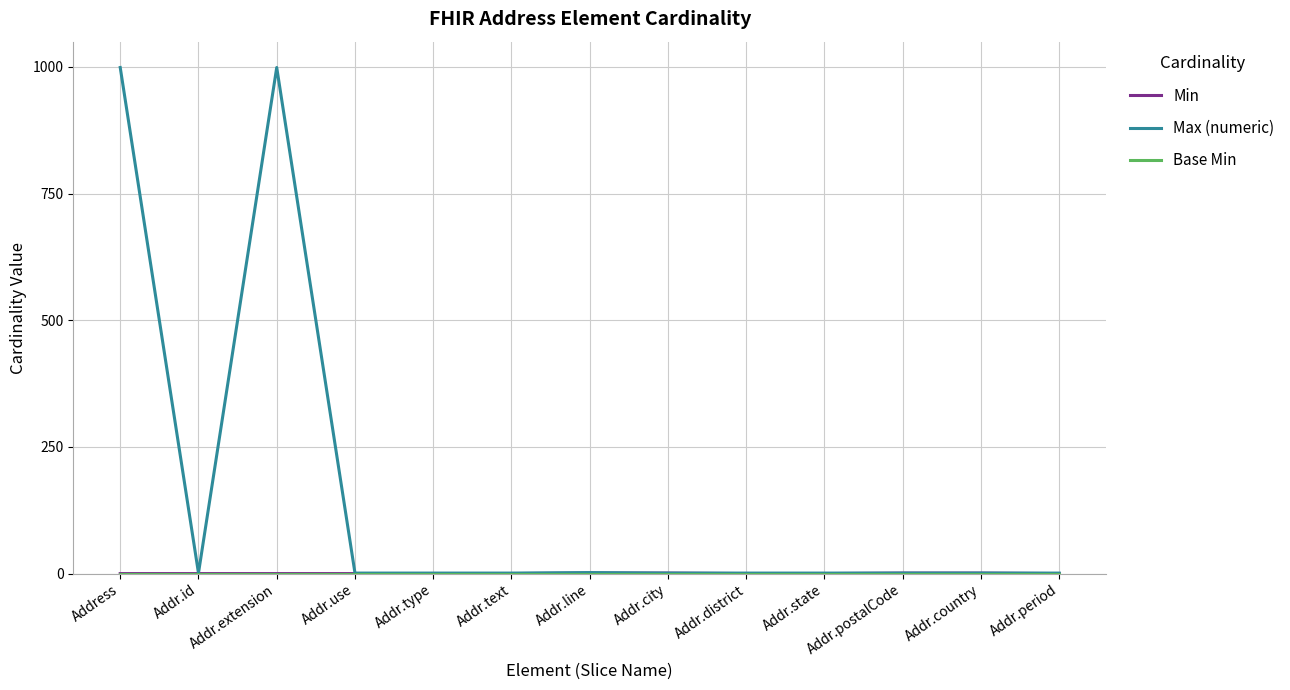

Which series has the largest total across all categories?

Max (numeric)